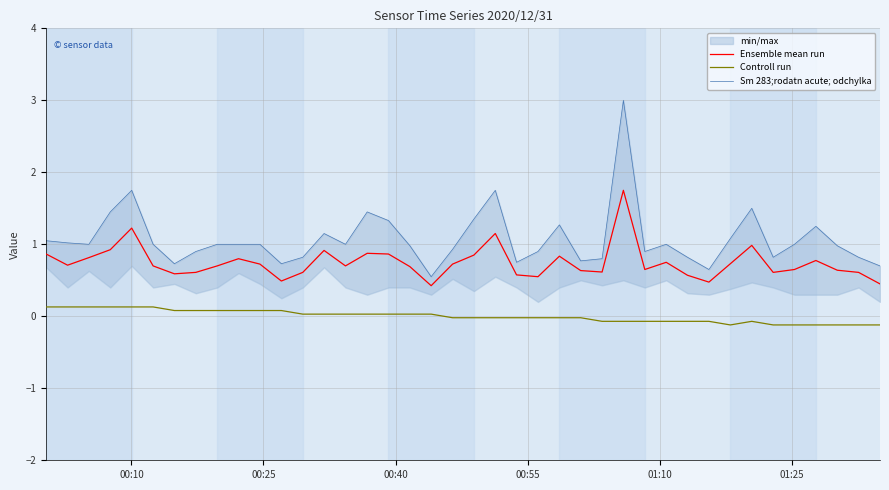

What is the difference between the maximum and minimum values in the Ensemble mean run series?

1.3